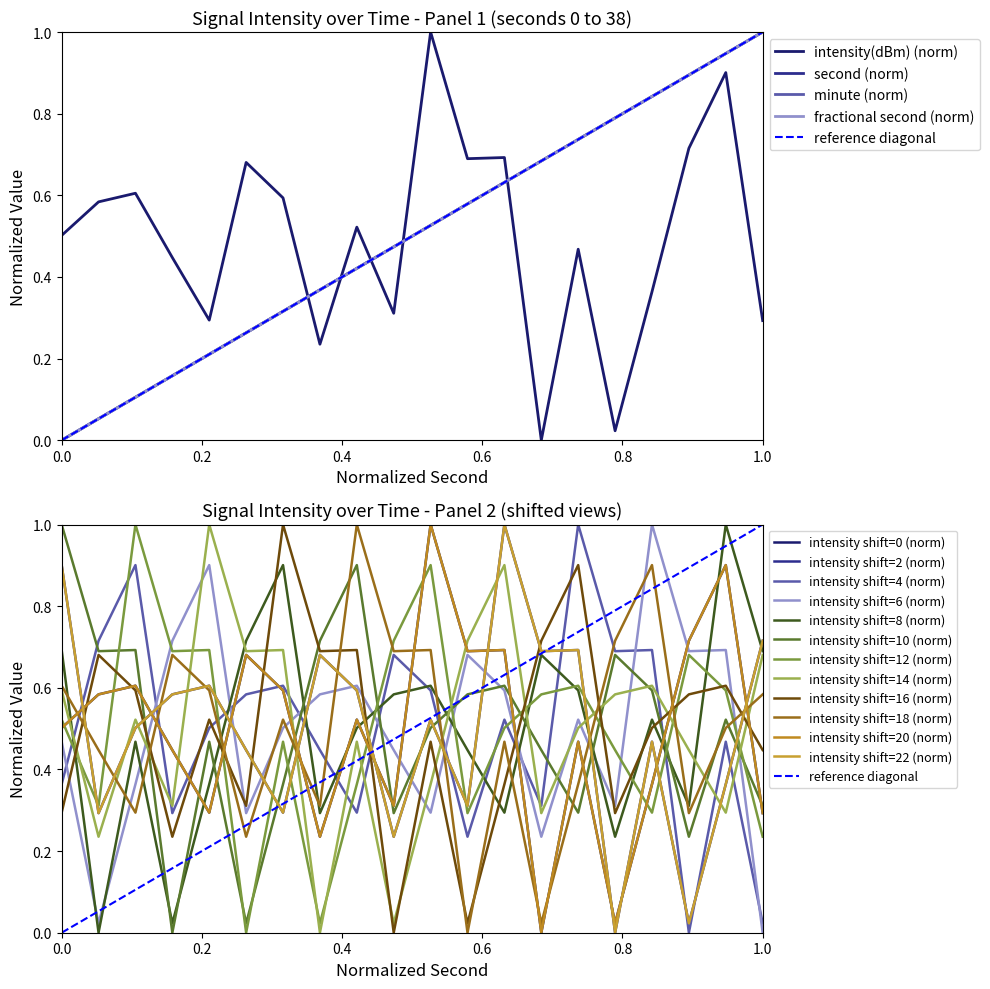

Rank the series by their maximum value, from highest to lowest.

intensity(dBm), second